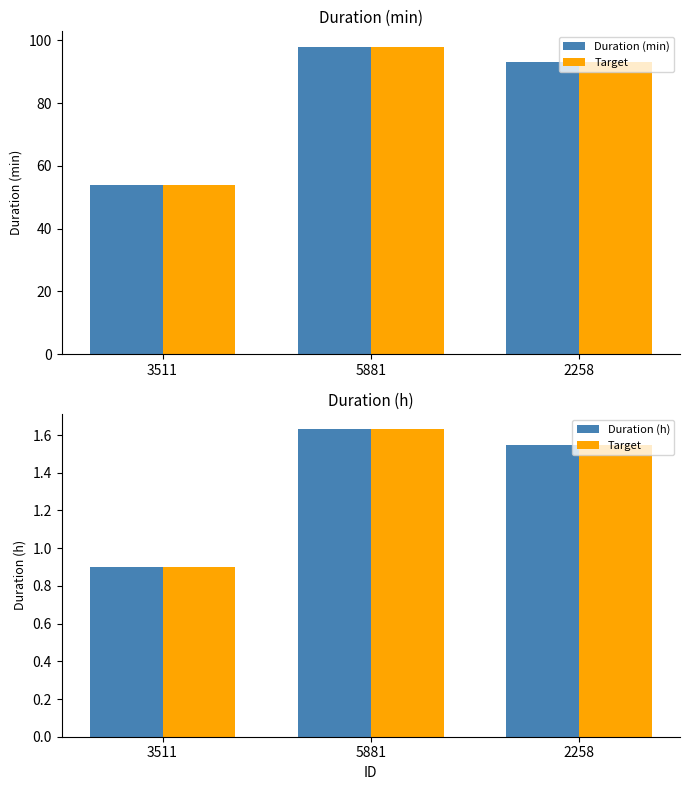

Where is Duration (min) nearest to the value 76?

2258